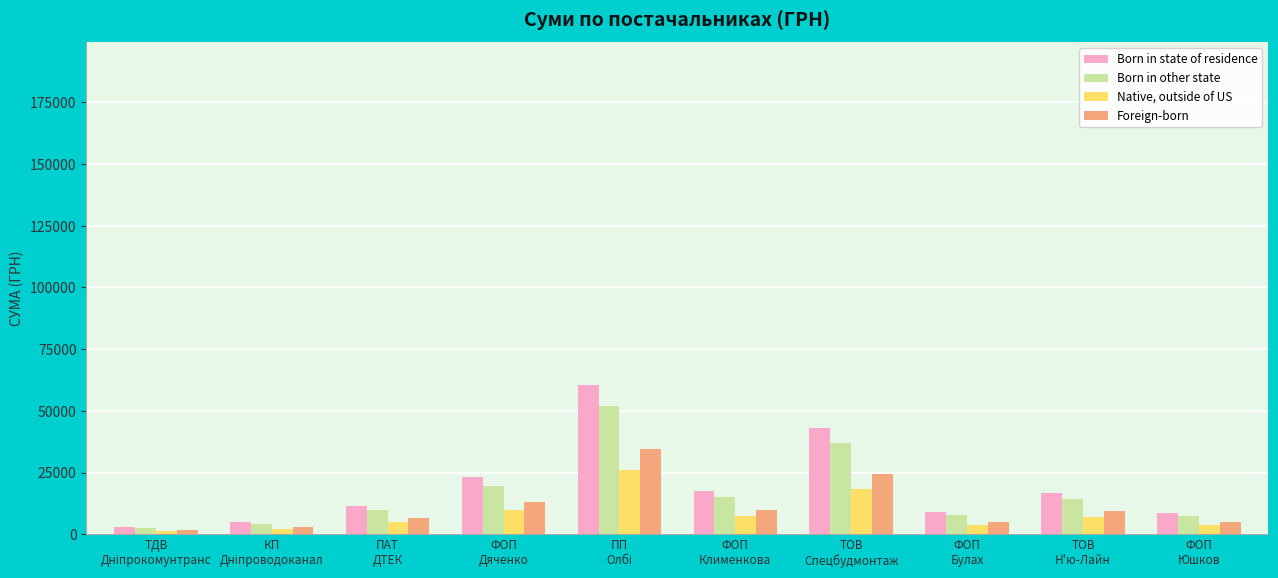

Rank the series by their average value, from lowest to highest.

Native, outside of US, Foreign-born, Born in other state, Born in state of residence